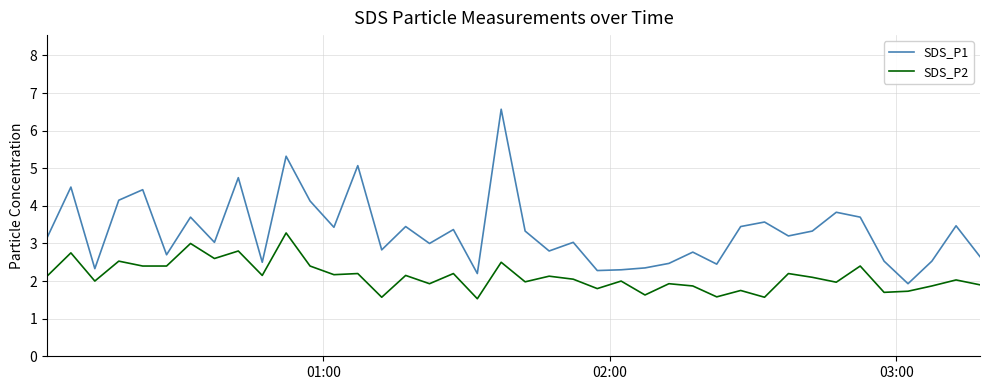

Which series has the largest total across all categories?

SDS_P1